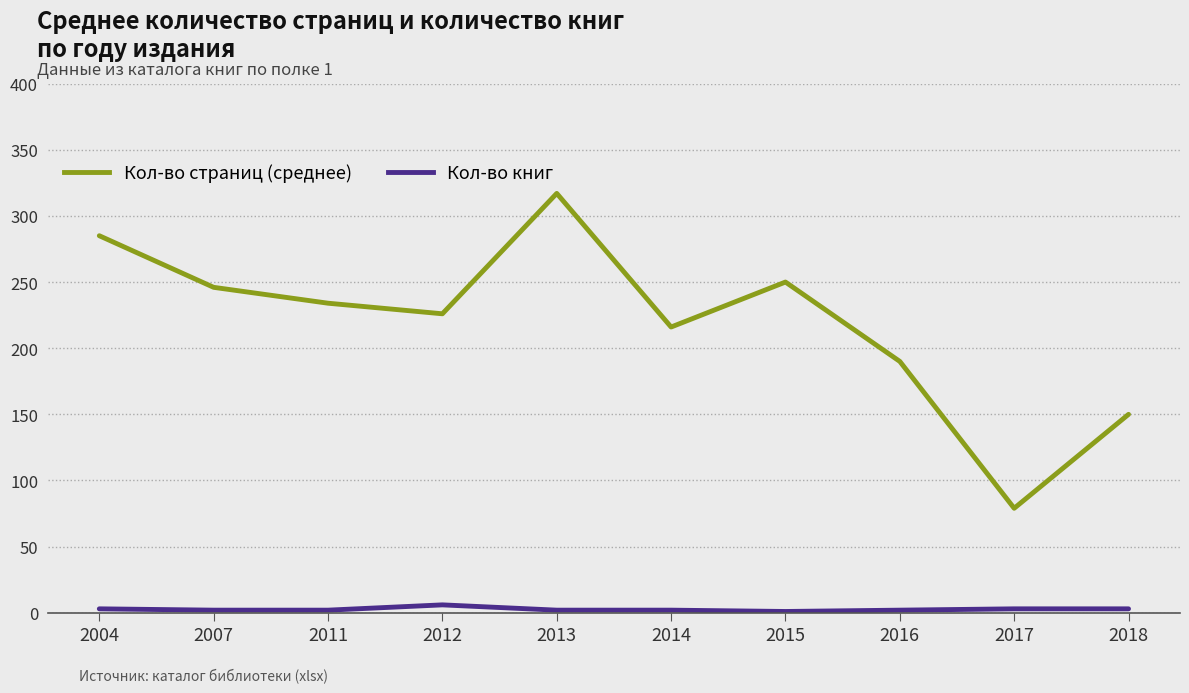

What is the maximum value shown in the chart?

317